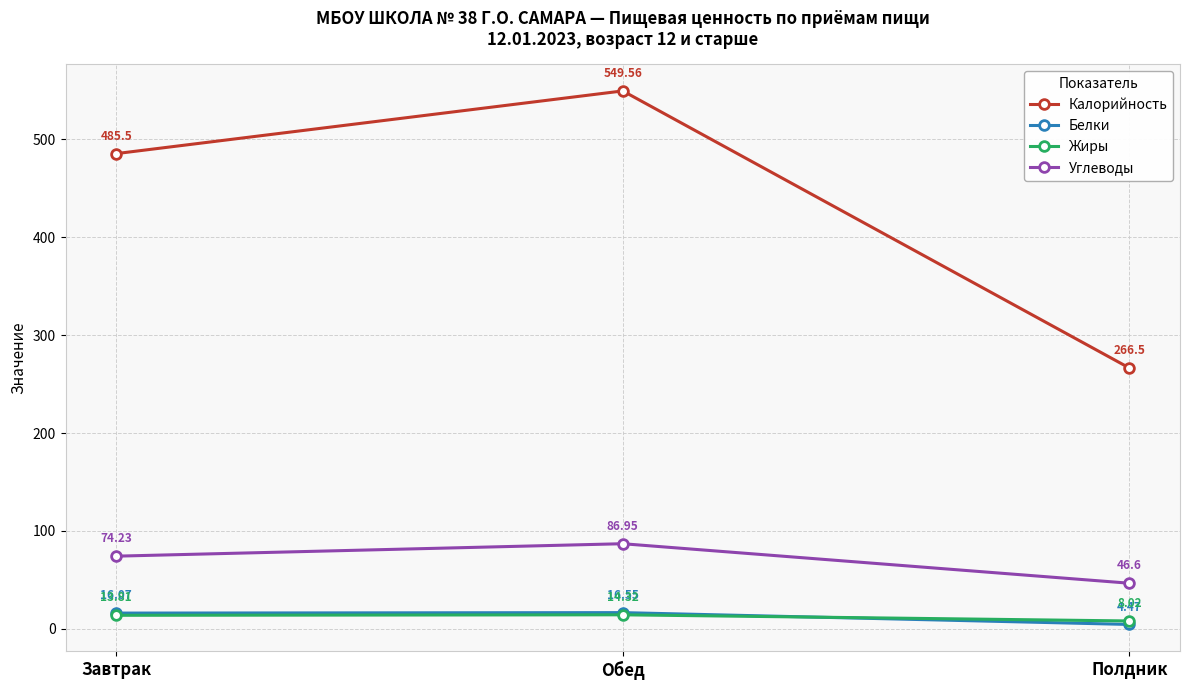

Which category has the lowest value in the Жиры series?

Полдник